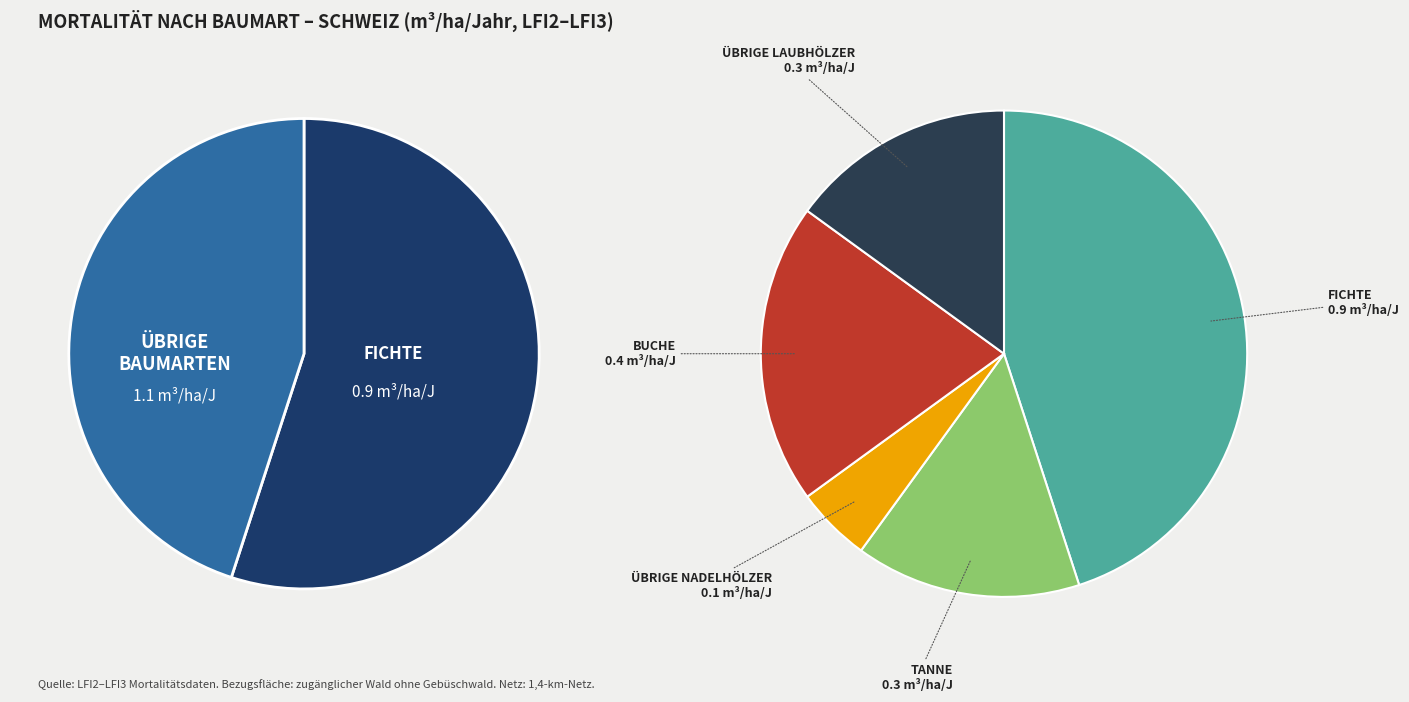

Rank the categories by value from highest to lowest.

Fichte, Buche, Tanne, übrige Laubhölzer, übrige Nadelhölzer